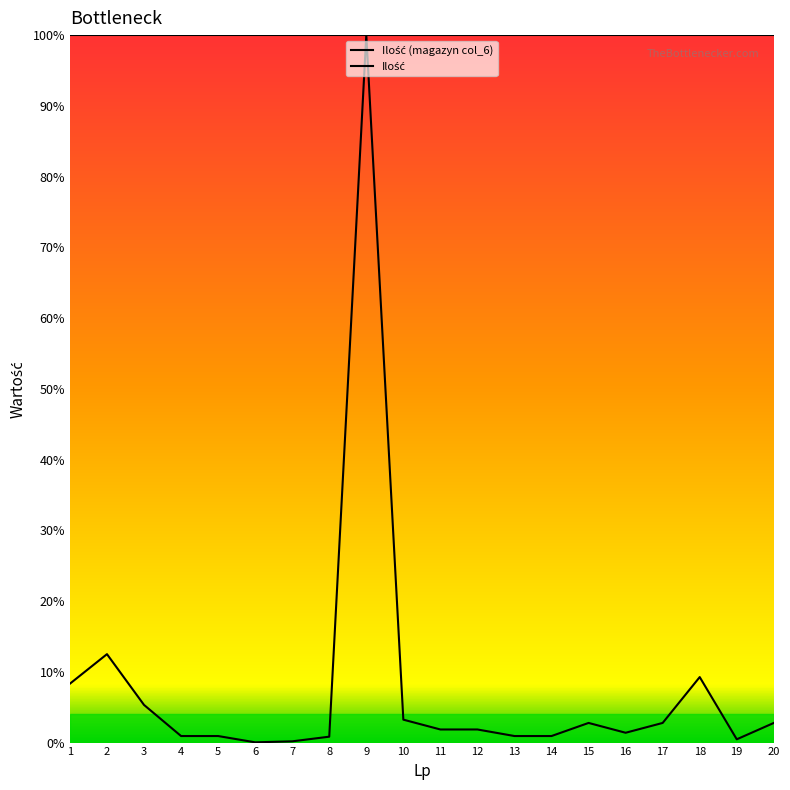

Which has a higher value, 20 or 15?

20